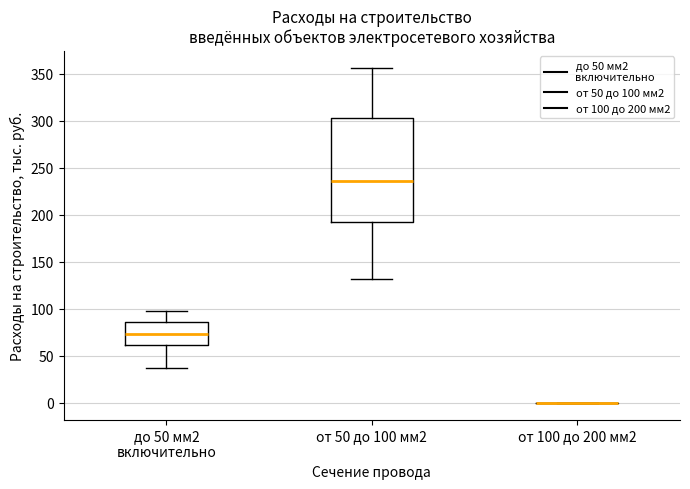

Where does the upper whisker of the box for от 50 до 100 мм2 end on the y-axis? The values are not printed on the chart, so give them approximately, as read against the axis.

355